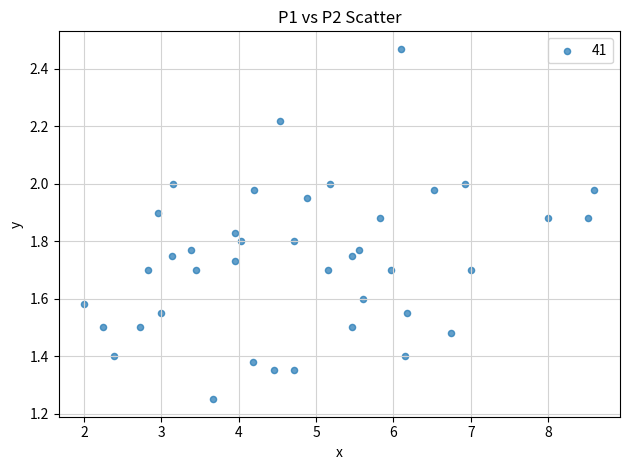

What is the range of X values (max minus min)?

6.6